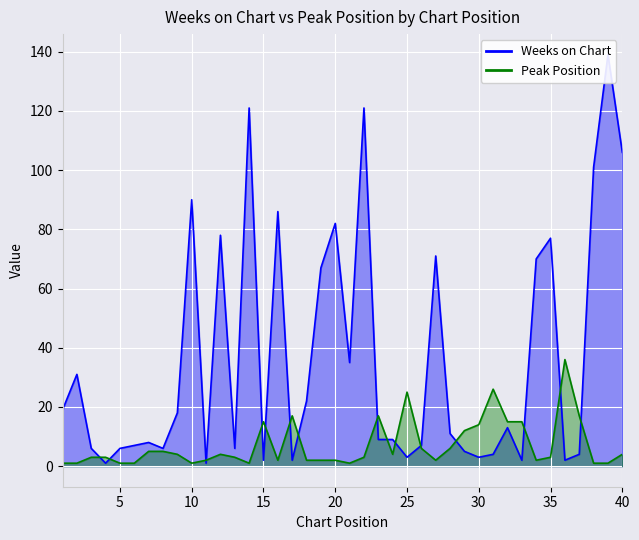

Is it true that Peak Position equals 17 at 17?

True